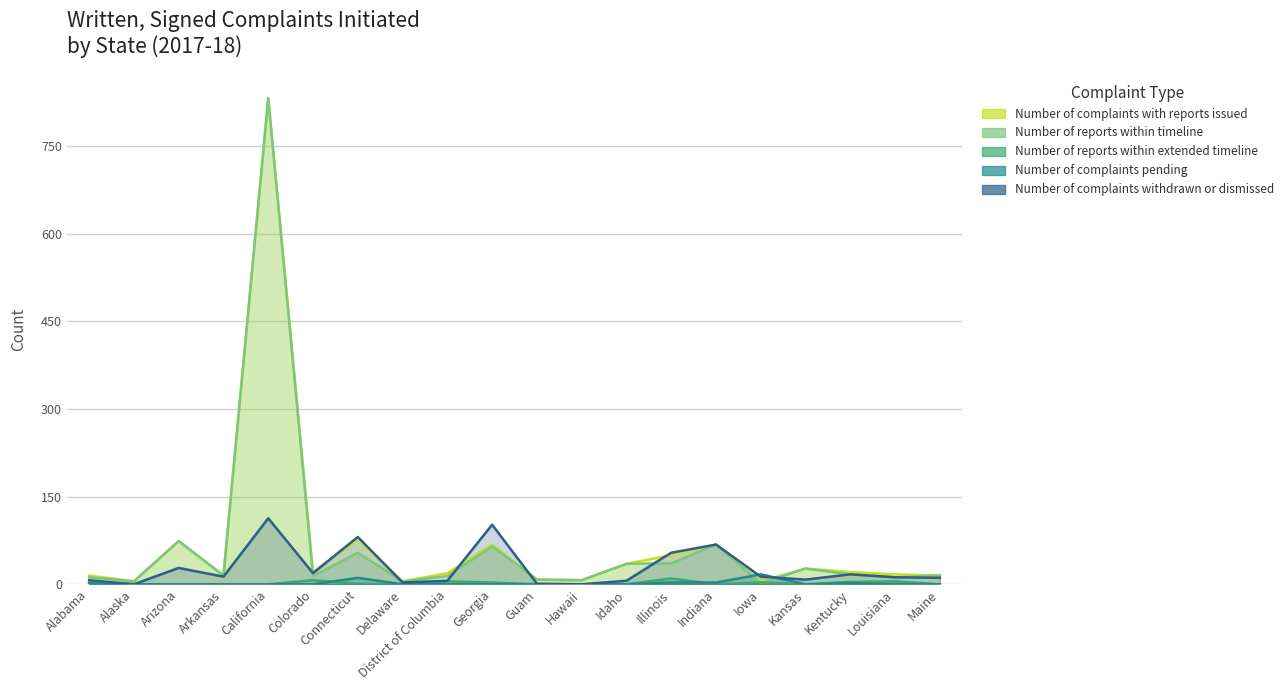

Which series changed the most between Alaska and Indiana?

Number of complaints withdrawn or dismissed